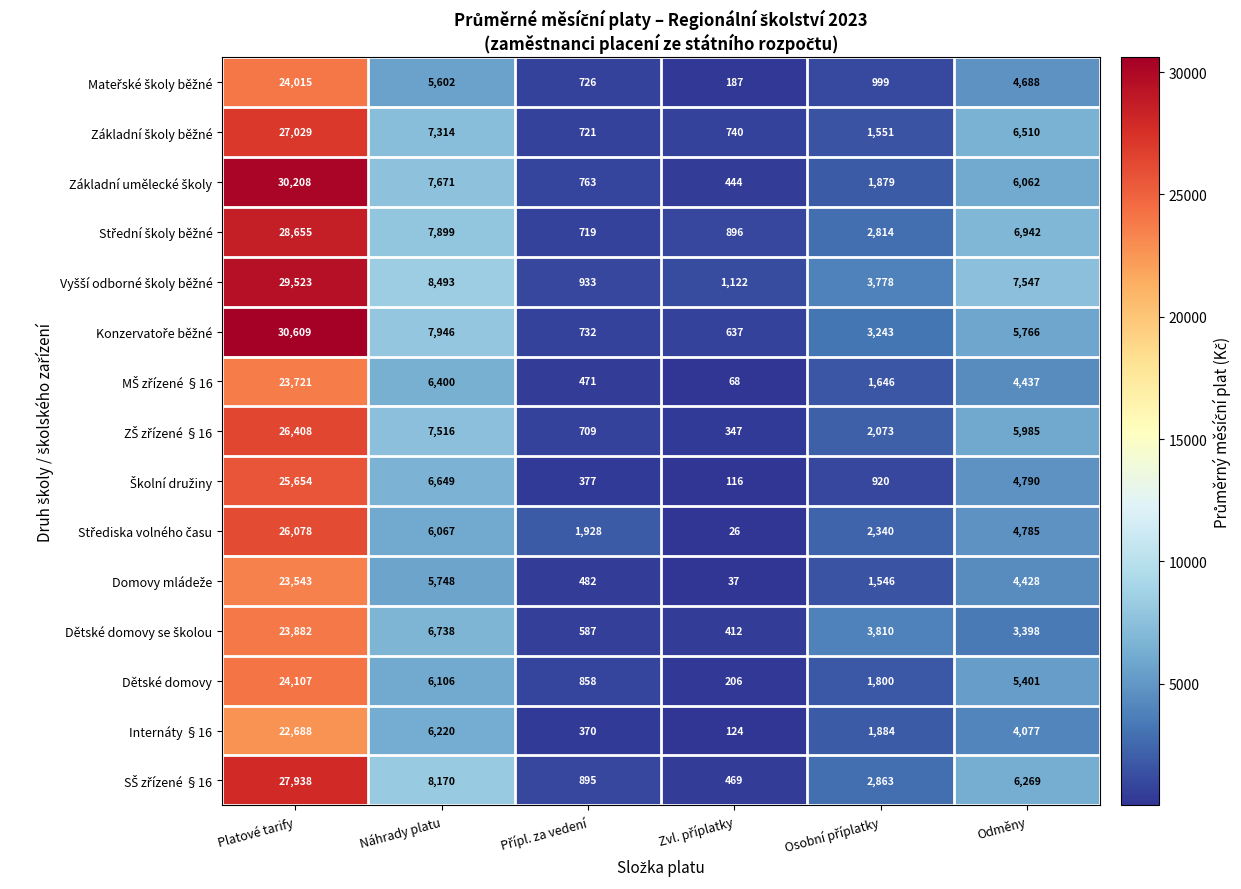

Which label corresponds to the largest value in the chart?

Platové tarify